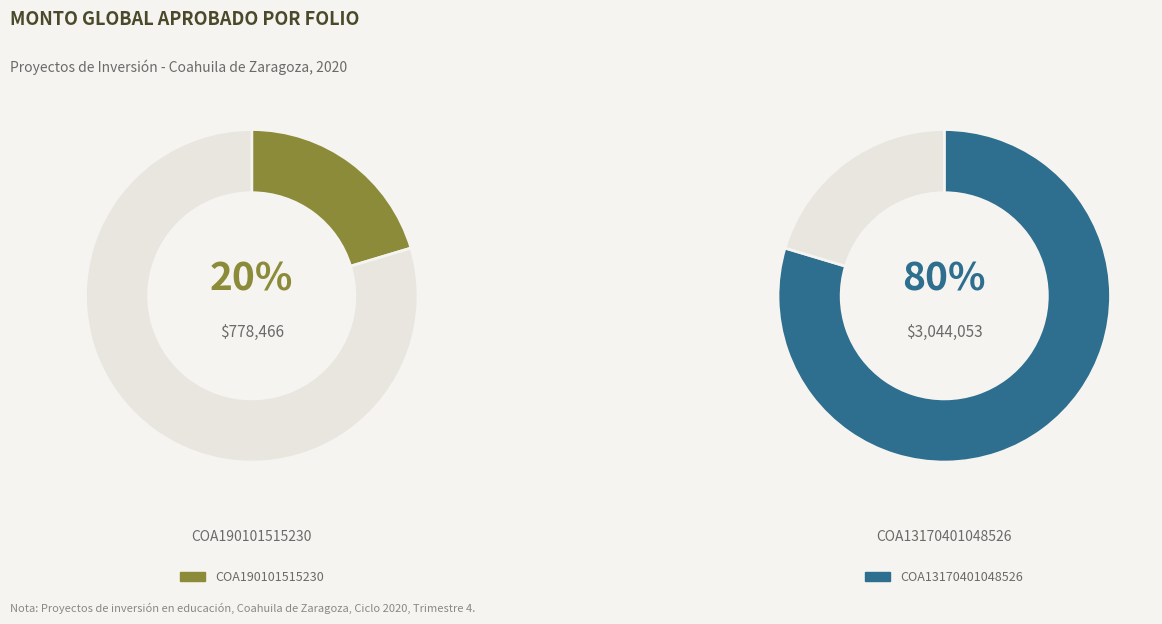

How much of the chart is everything except COA13170401048526?

20.4%